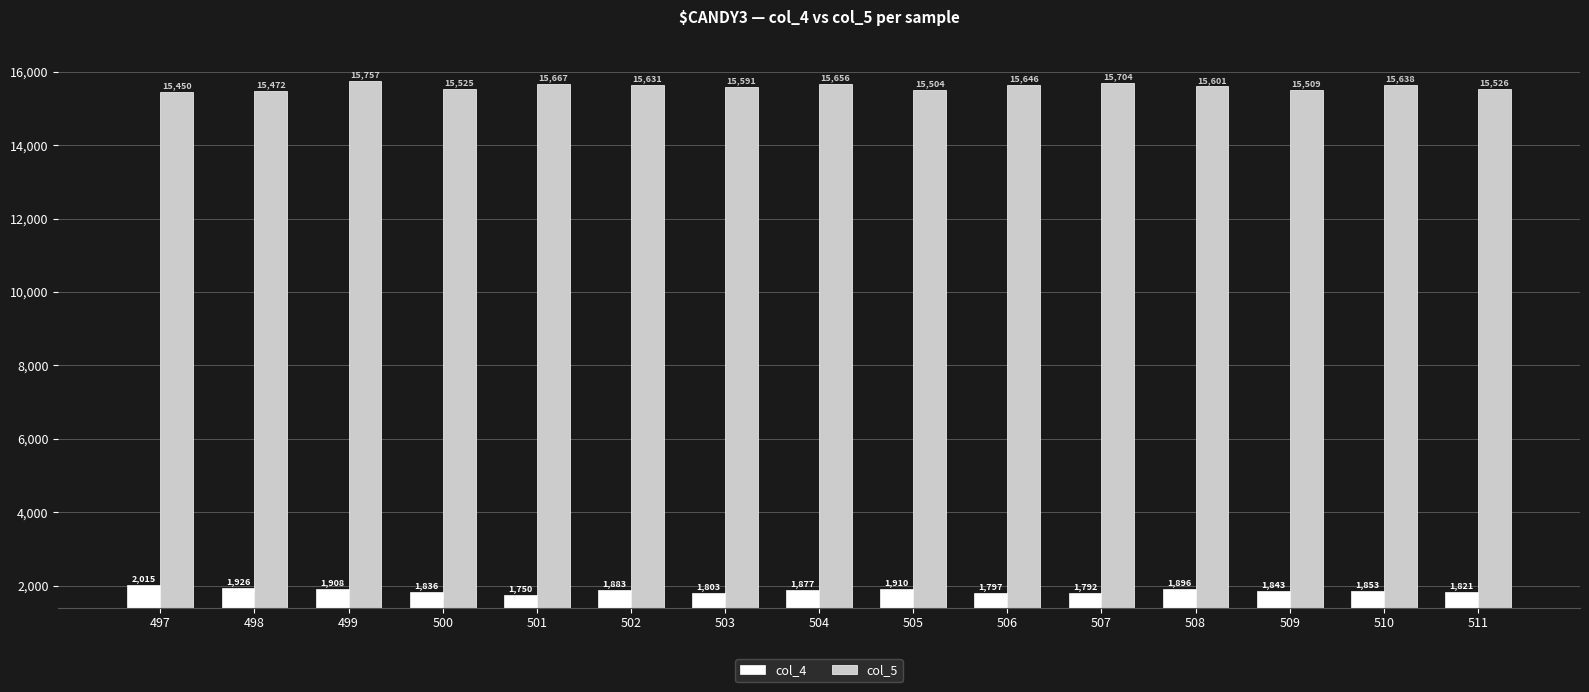

What are all the series names shown in the legend?

col_4, col_5